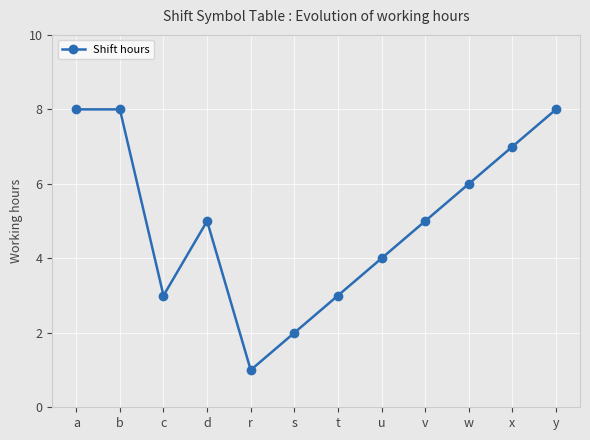

Which has a higher value, b or c?

b